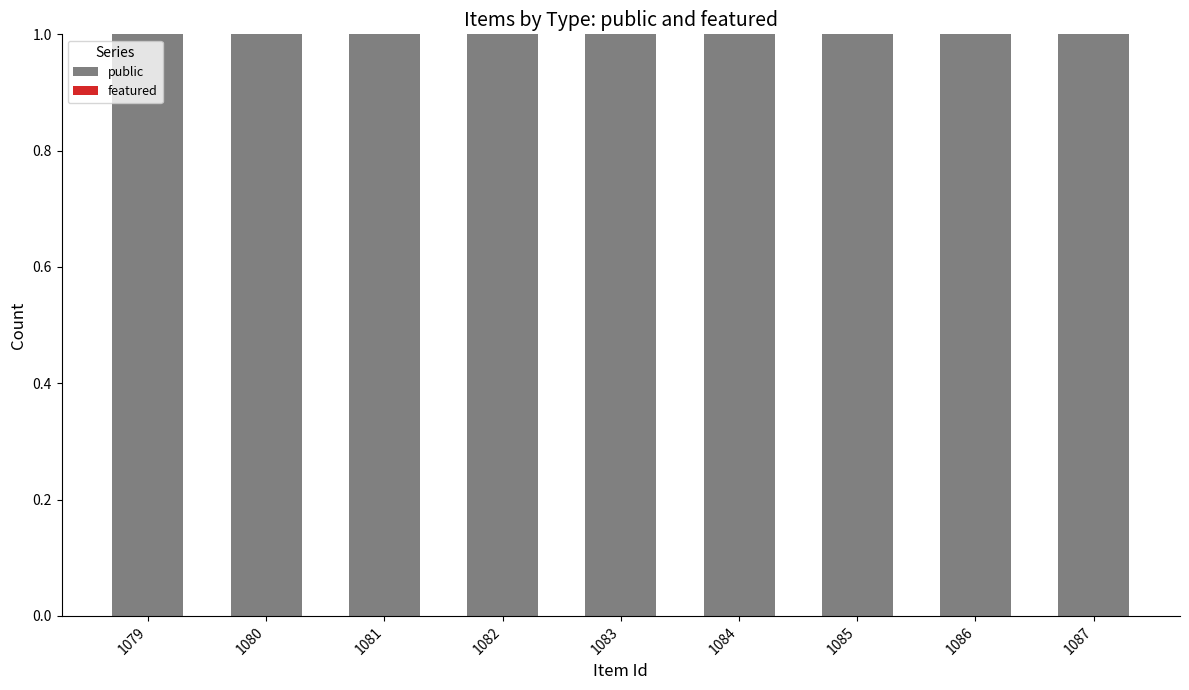

At which category does the chart reach its peak across all series?

1079